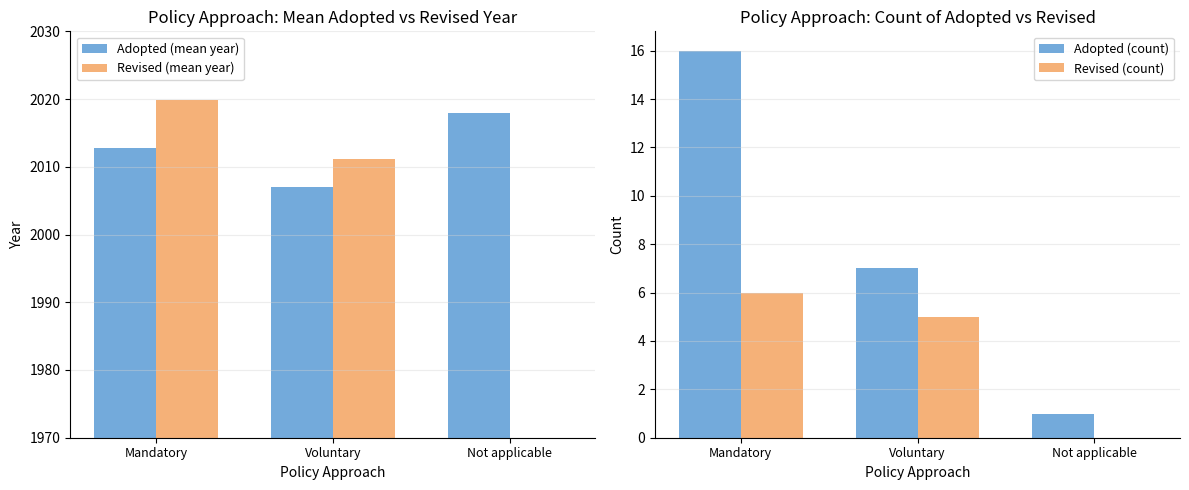

The value of Revised (mean year) at Mandatory is 3291.4. True or false?

False